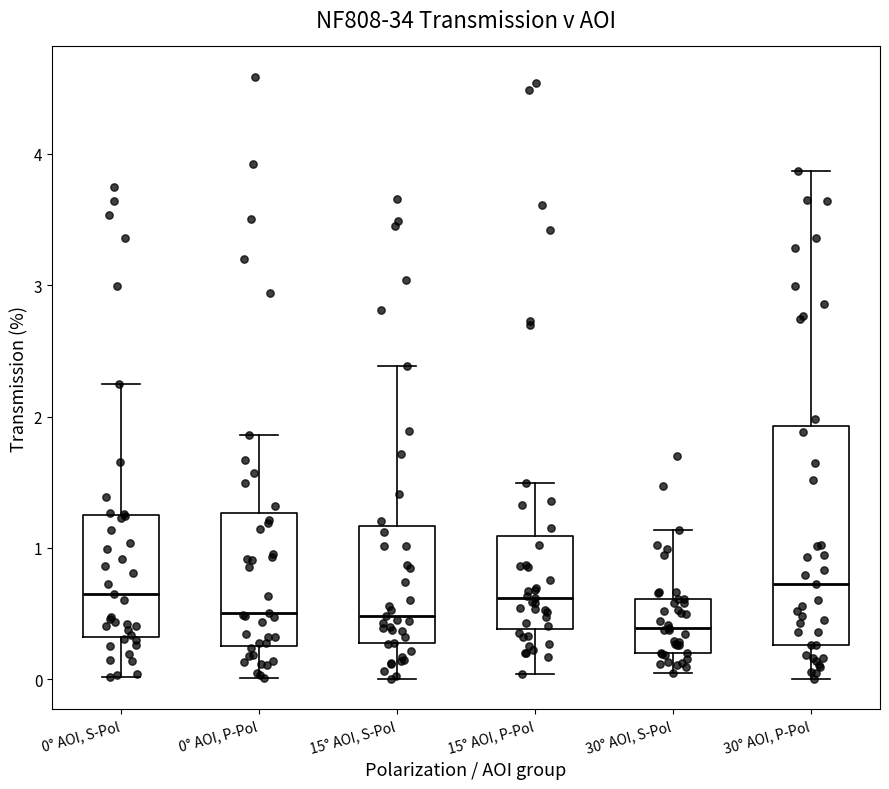

Where does the median line of the box for 0° AOI, P-Pol sit on the y-axis? The values are not printed on the chart, so give them approximately, as read against the axis.

0.5